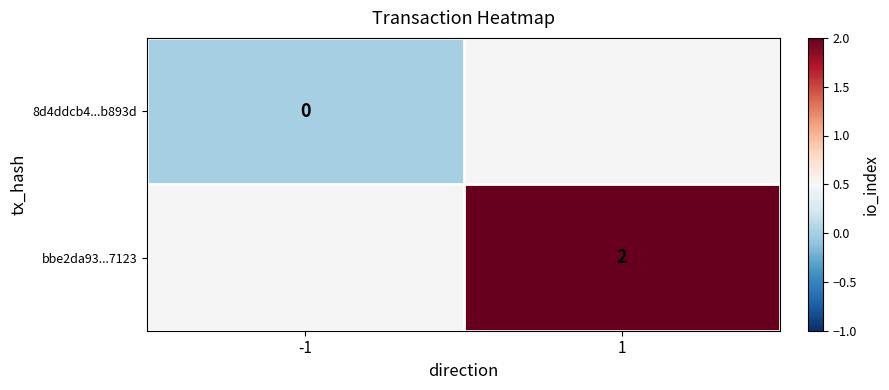

The bbe2da93...7123 series shows 2 at 1. True or false?

True